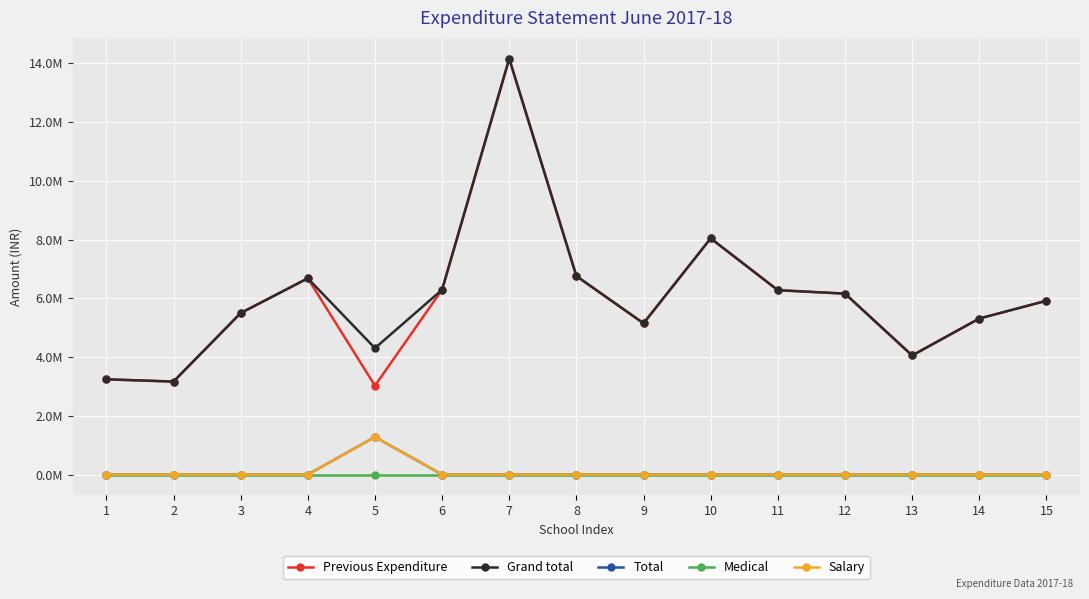

Is this an area chart (filled region under the line)?

No